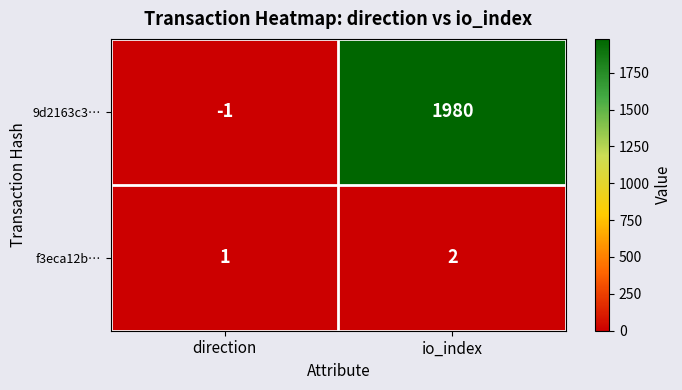

Which series has the largest range (max minus min)?

9d2163c3…